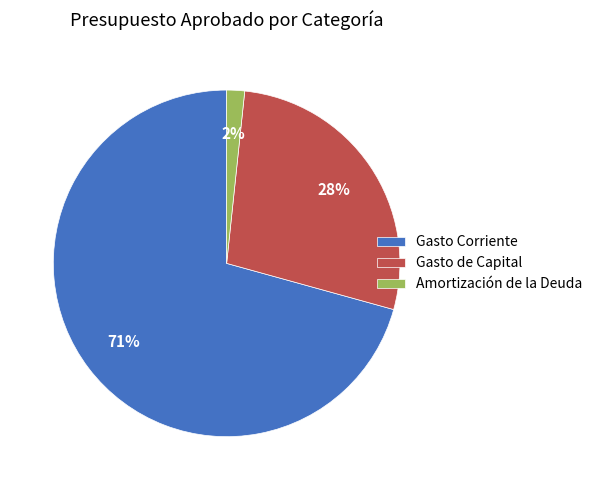

Count the number of slices in the pie.

3